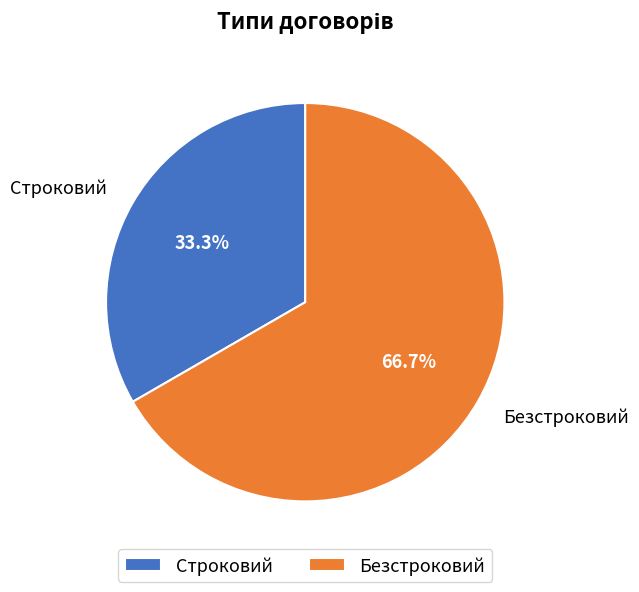

What is the total percentage of Безстроковий and Строковий?

100.0%